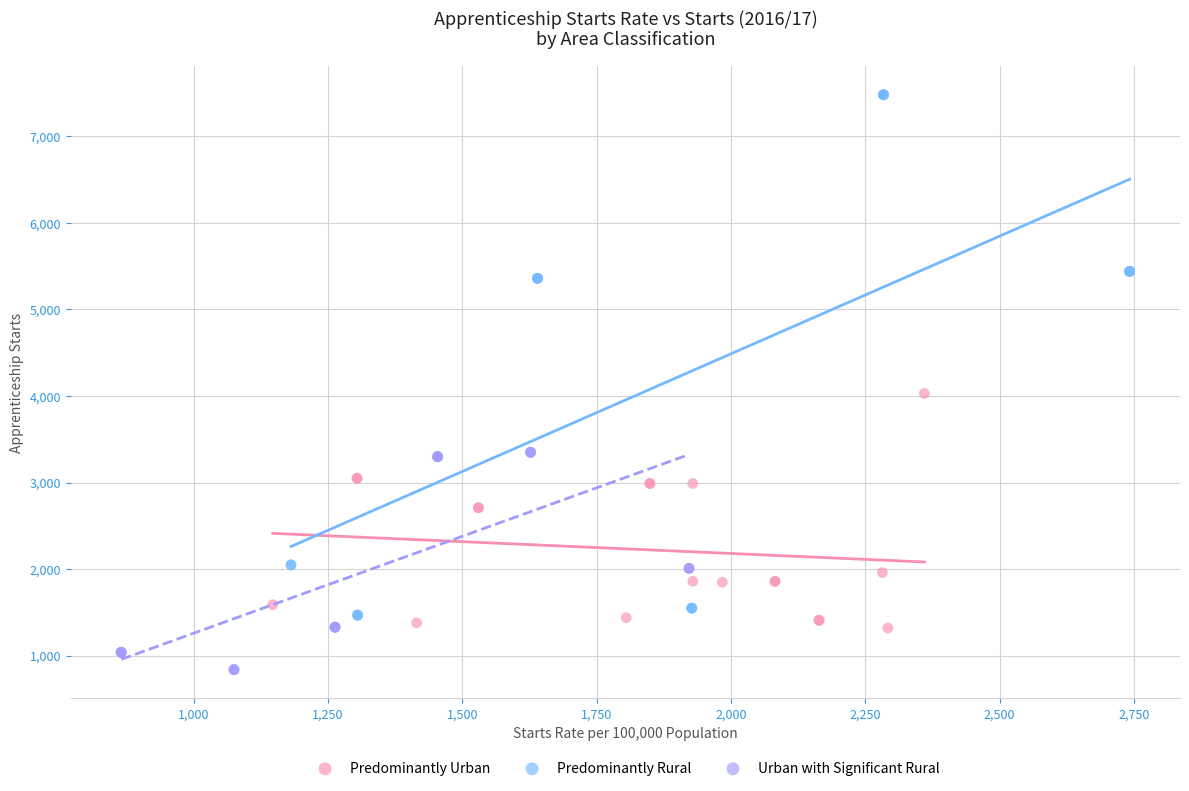

Which series has the largest Y range (max minus min)?

Predominantly Rural